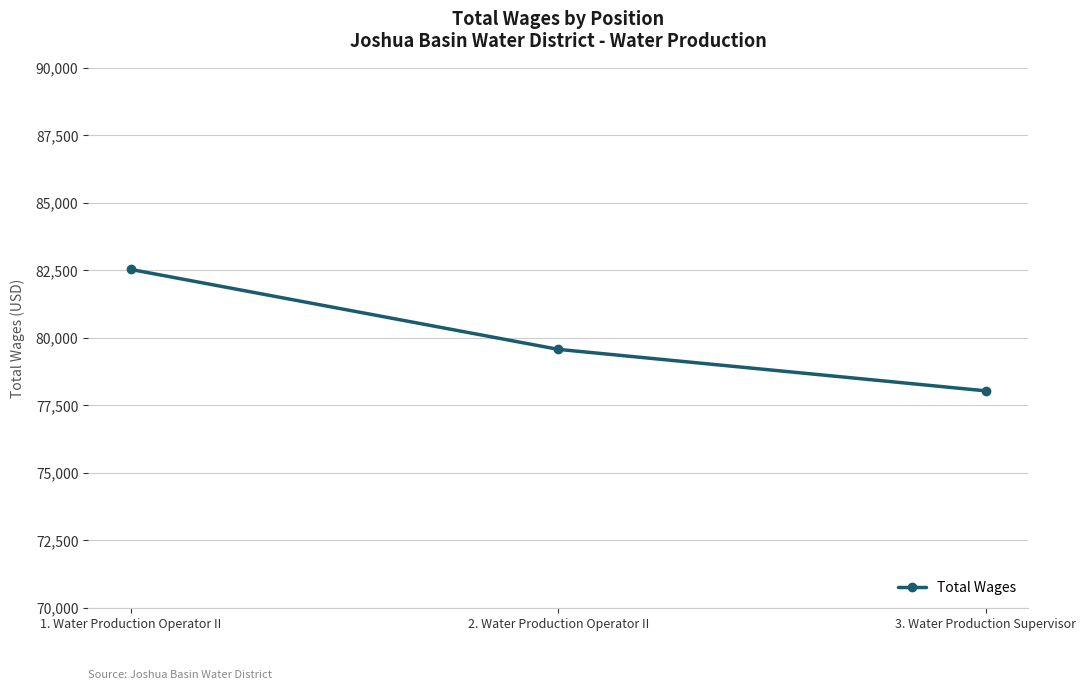

Is it true that the value at 2. Water Production Operator II is 22879?

False